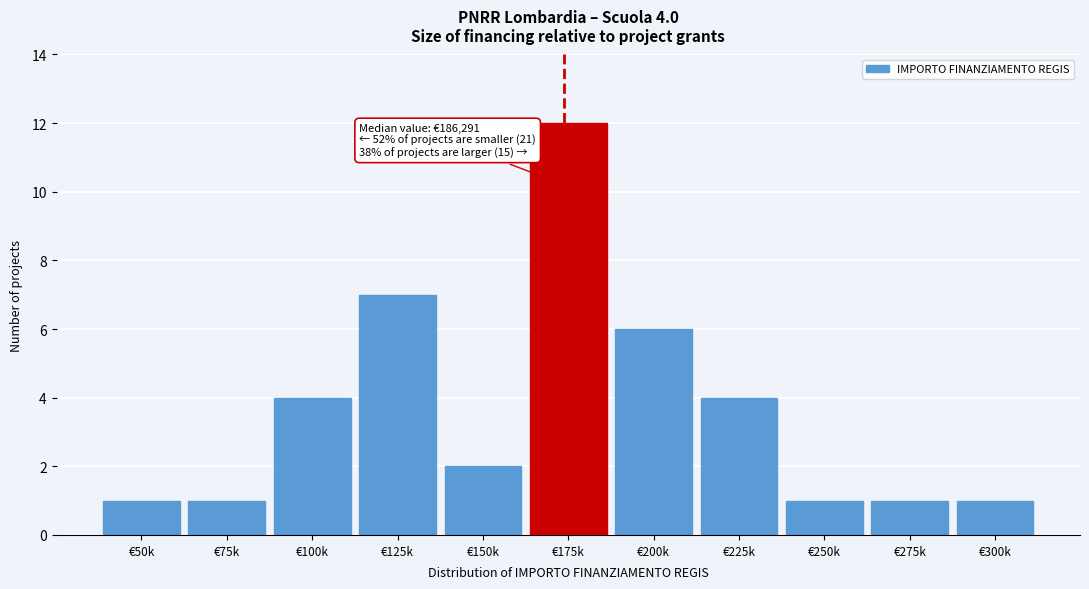

Reading left to right, transcribe all the data shown in this chart.

1	1	4	7	2	12	6	4	1	1	1